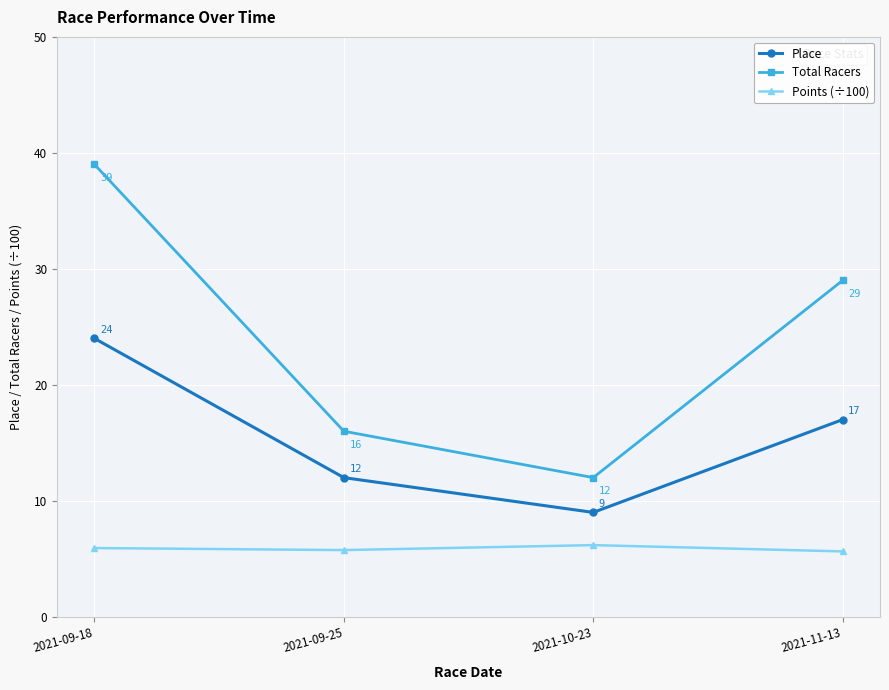

What is the maximum value shown in the chart?

39.0